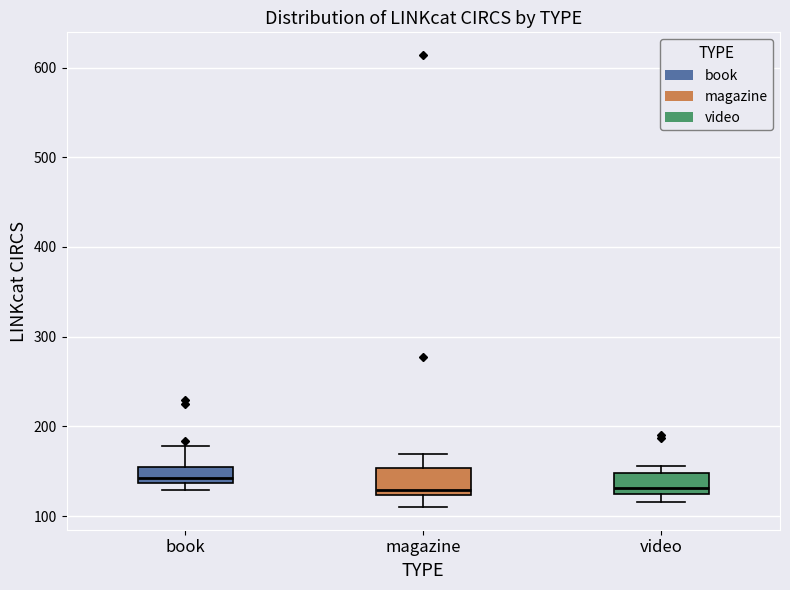

Where does the upper whisker of the box for book end on the y-axis? The values are not printed on the chart, so give them approximately, as read against the axis.

180